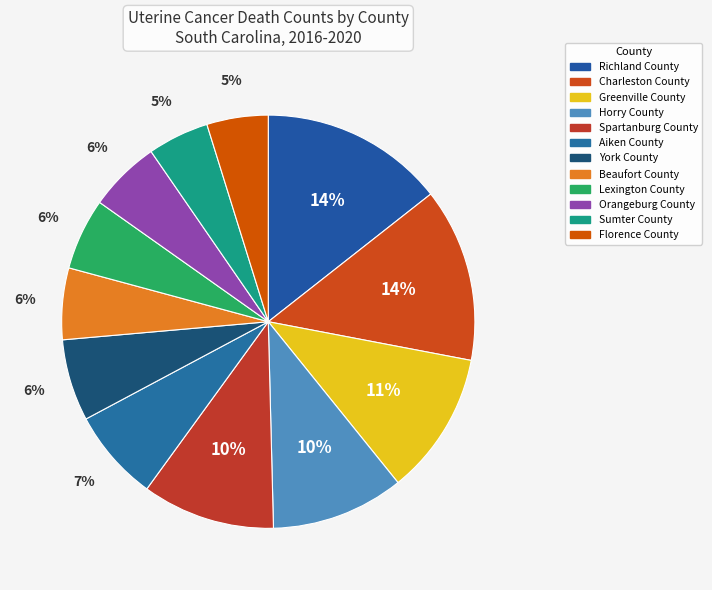

What portion of the pie excludes Orangeburg County?

94.4%